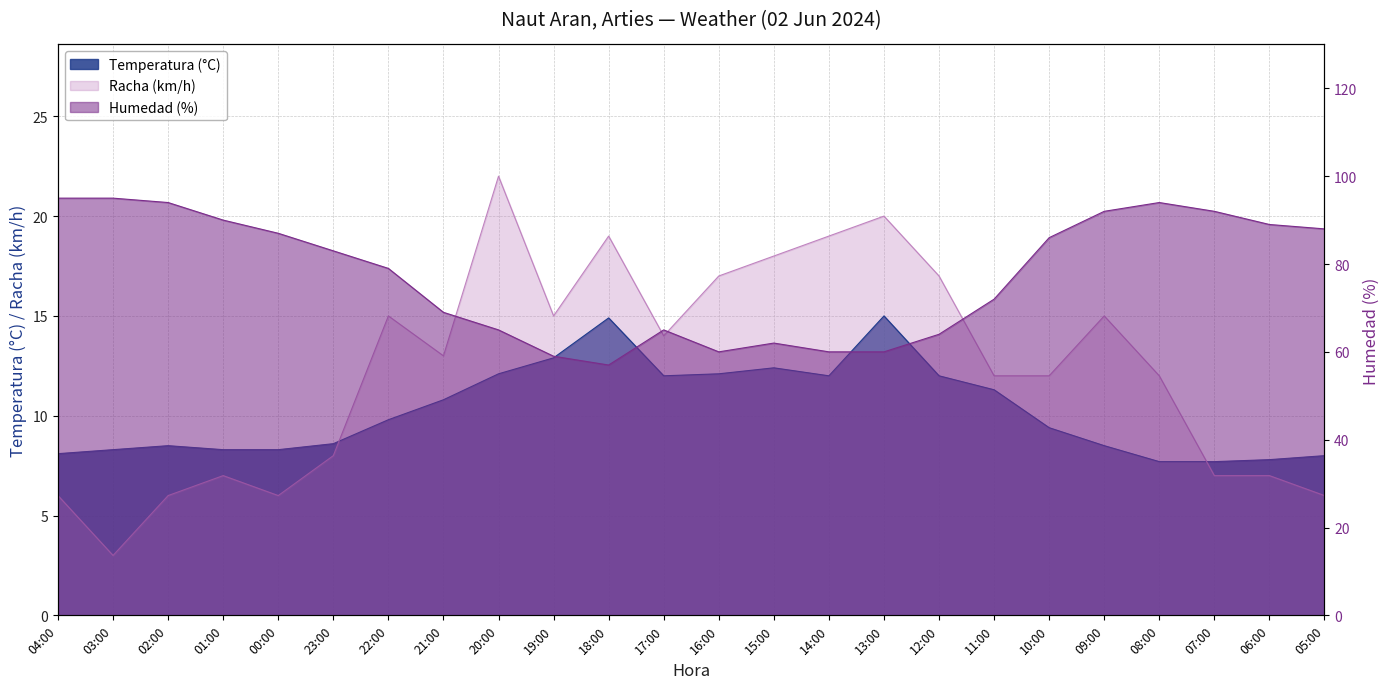

What is the difference between the maximum and second lowest values in the Racha (km/h) series?

16.0